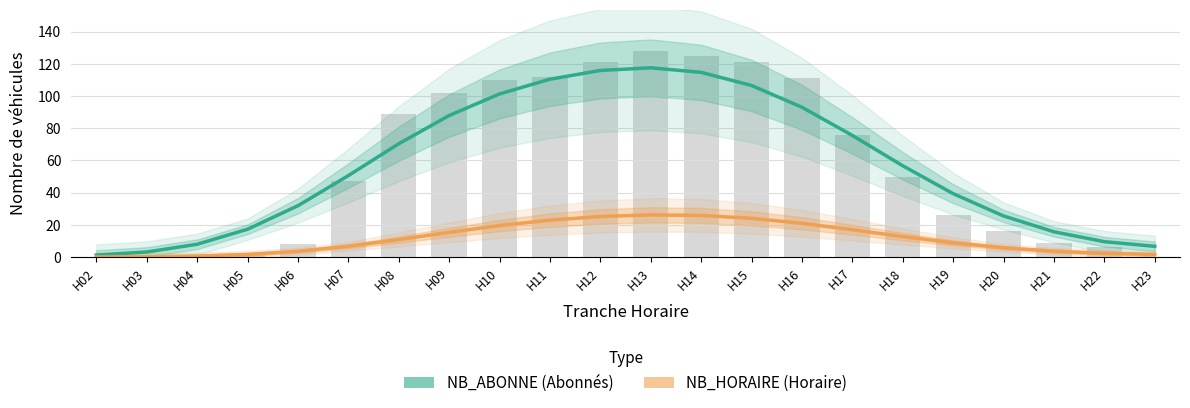

What is the total value across all series at H02?

1.3